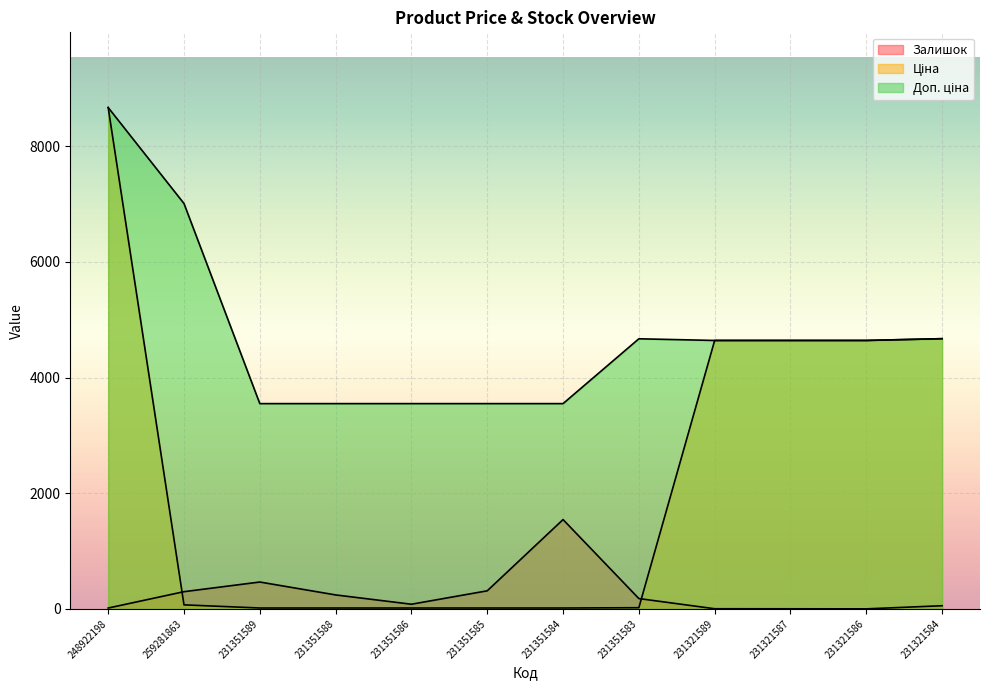

Reading left to right, extract all data points from this chart.

Залишок: 248922198=15.0	259281863=298.0	231351589=465.0	231351588=242.0	231351586=81.0	231351585=313.0	231351584=1545.0	231351583=179.0	231321589=3.0	231321587=2.0	231321586=1.0	231321584=55.0
Ціна: 248922198=8669.7	259281863=70.1	231351589=15.8	231351588=15.8	231351586=15.8	231351585=15.8	231351584=15.8	231351583=20.8	231321589=4642.5	231321587=4642.5	231321586=4642.5	231321584=4672.9
Доп. ціна: 248922198=8669.7	259281863=7010.0	231351589=3550.0	231351588=3550.0	231351586=3550.0	231351585=3550.0	231351584=3550.0	231351583=4671.0	231321589=4642.0	231321587=4642.0	231321586=4642.0	231321584=4673.0